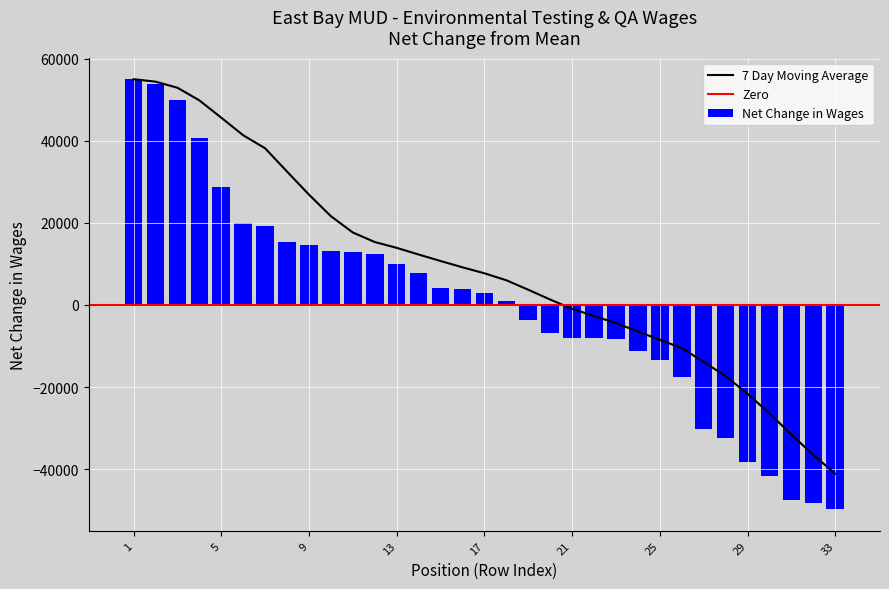

What is the difference between the second highest and second lowest values in the Net Change in Wages series?

102072.0